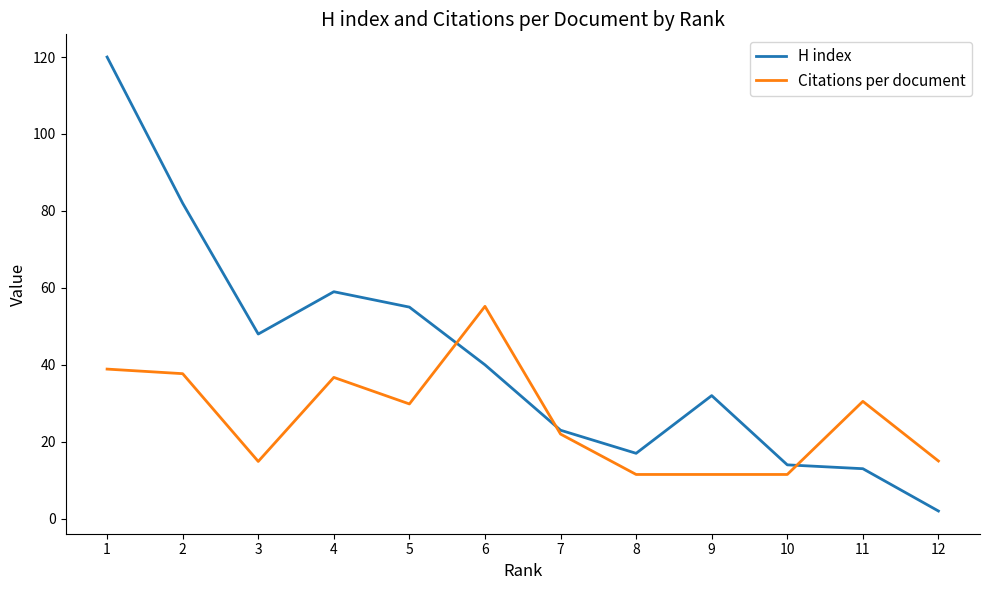

What is the approximate value of Citations per document at 6?

55.2